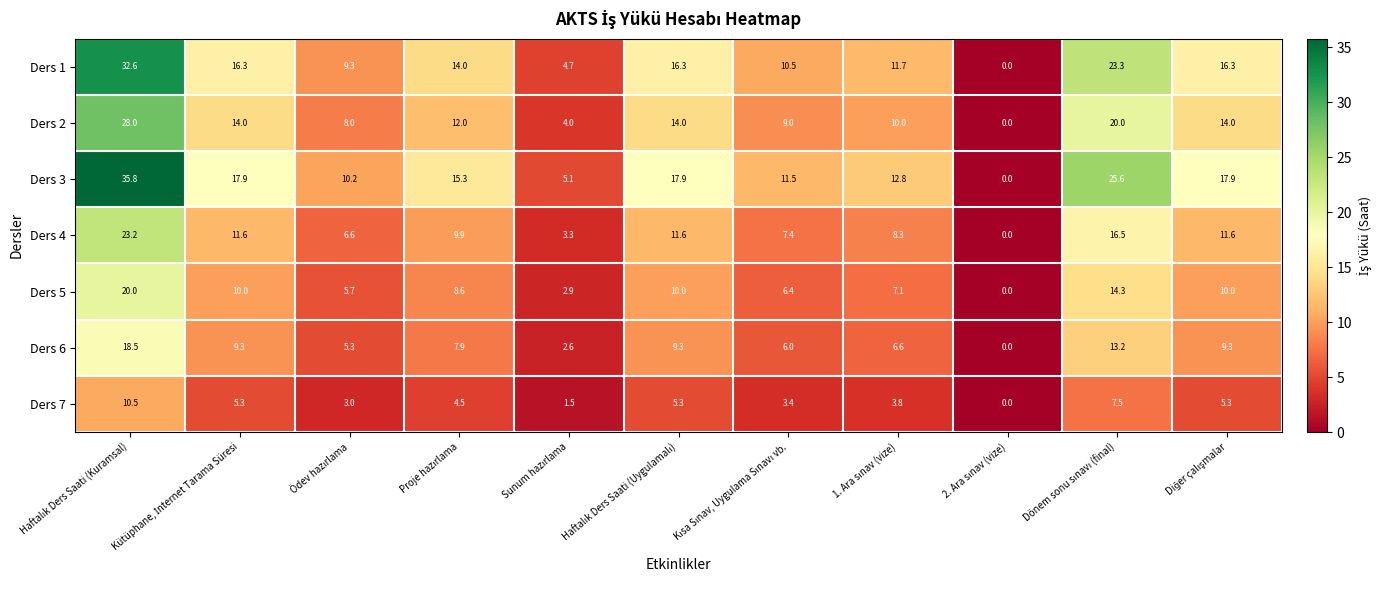

Rank the series by their maximum value, from highest to lowest.

Ders 3, Ders 1, Ders 2, Ders 4, Ders 5, Ders 6, Ders 7